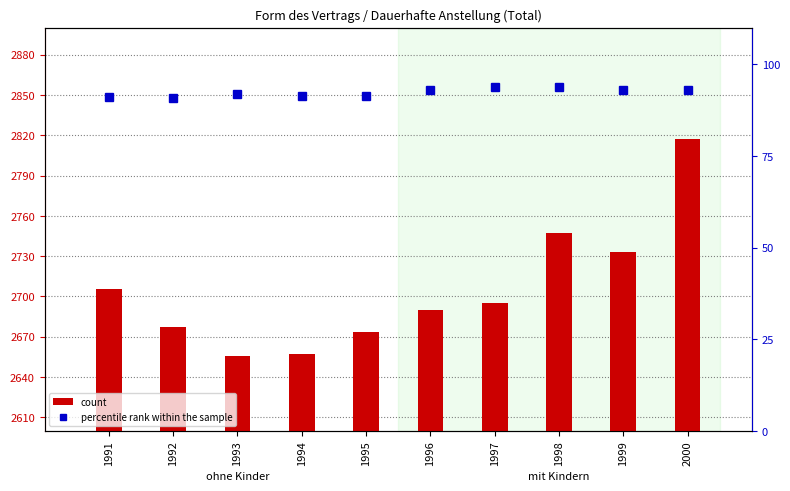

How many data points in count are above 2694?

5